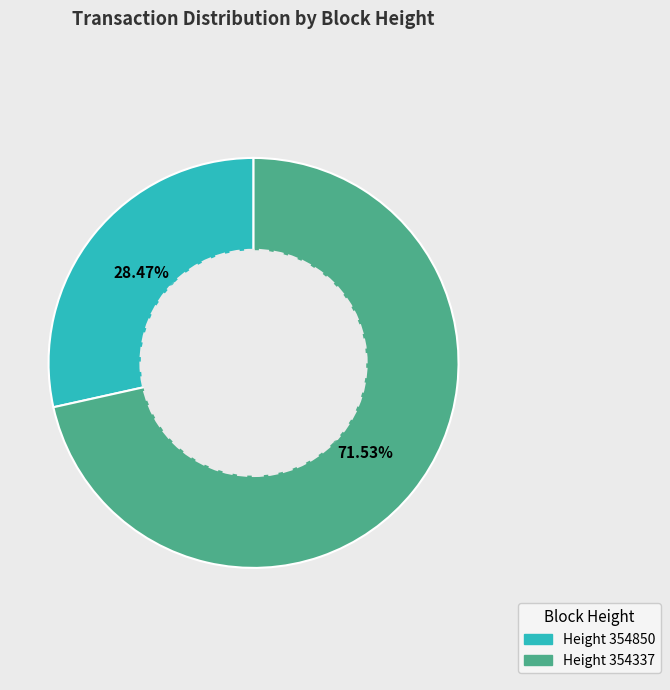

Is there a majority slice in this chart?

Yes